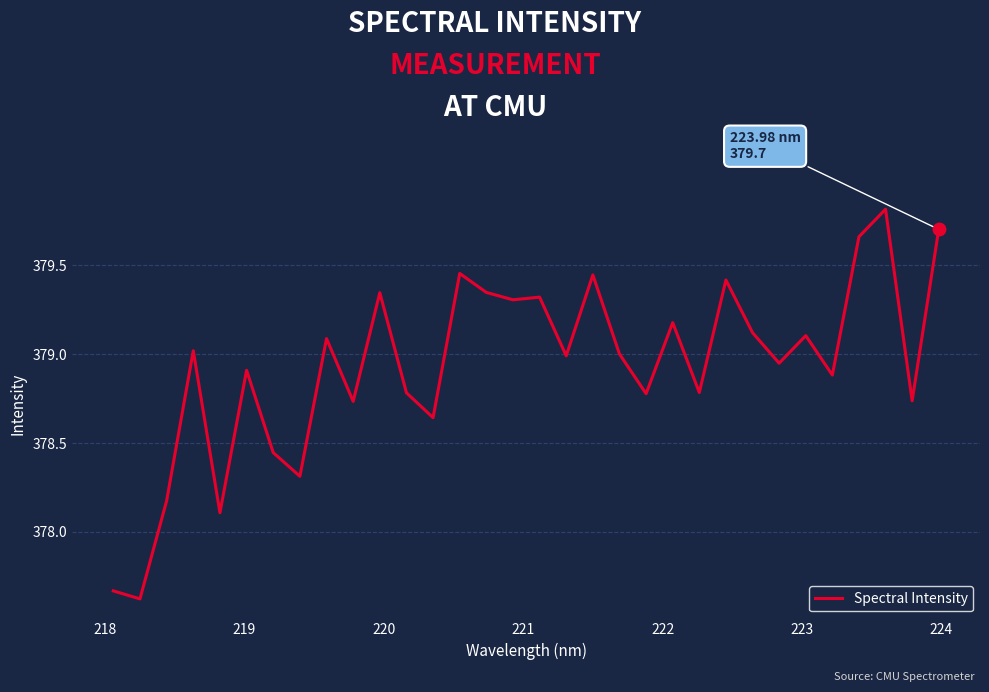

What is the difference between the maximum and minimum values?

2.2